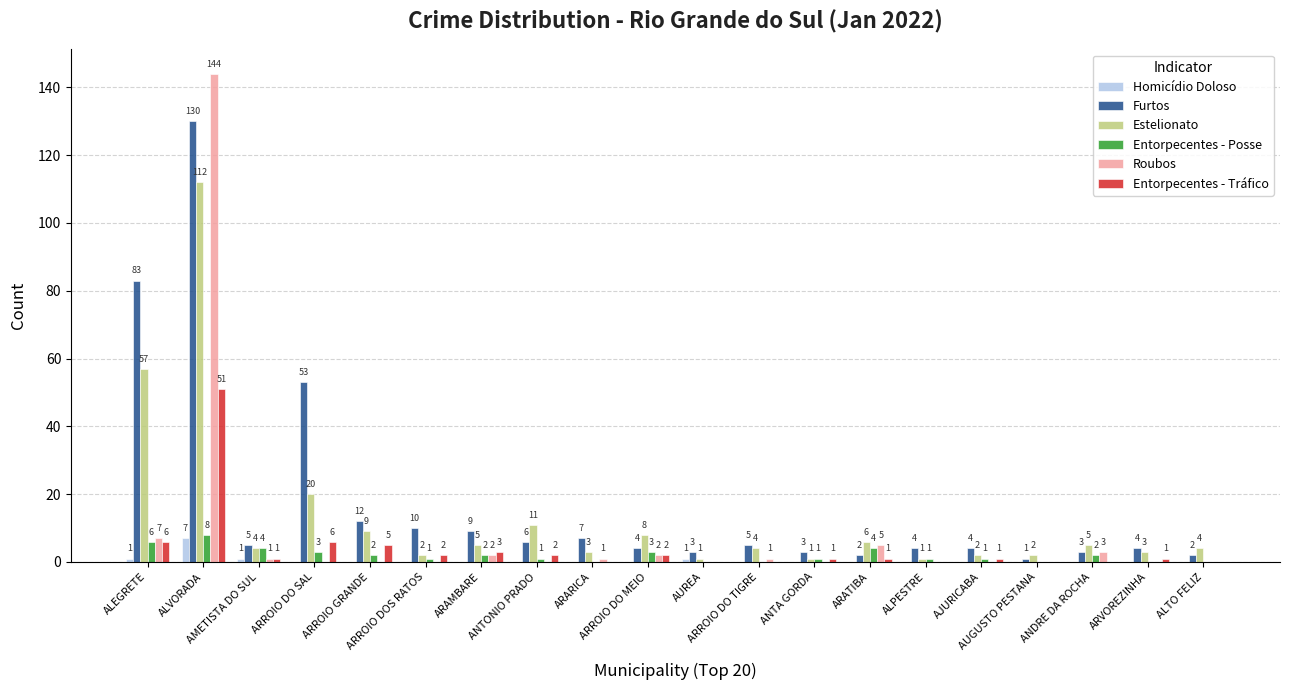

Reading left to right, transcribe all the data shown in this chart.

Homicídio Doloso: 1	7	1	0	0	0	0	0	0	0	1	0	0	0	0	0	0	0	0	0
Furtos: 83	130	5	53	12	10	9	6	7	4	3	5	3	2	4	4	1	3	4	2
Estelionato: 57	112	4	20	9	2	5	11	3	8	1	4	1	6	1	2	2	5	3	4
Entorpecentes - Posse: 6	8	4	3	2	1	2	1	0	3	0	0	1	4	1	1	0	2	0	0
Roubos: 7	144	1	0	0	0	2	0	1	2	0	1	0	5	0	0	0	3	0	0
Entorpecentes - Tráfico: 6	51	1	6	5	2	3	2	0	2	0	0	1	1	0	1	0	0	1	0